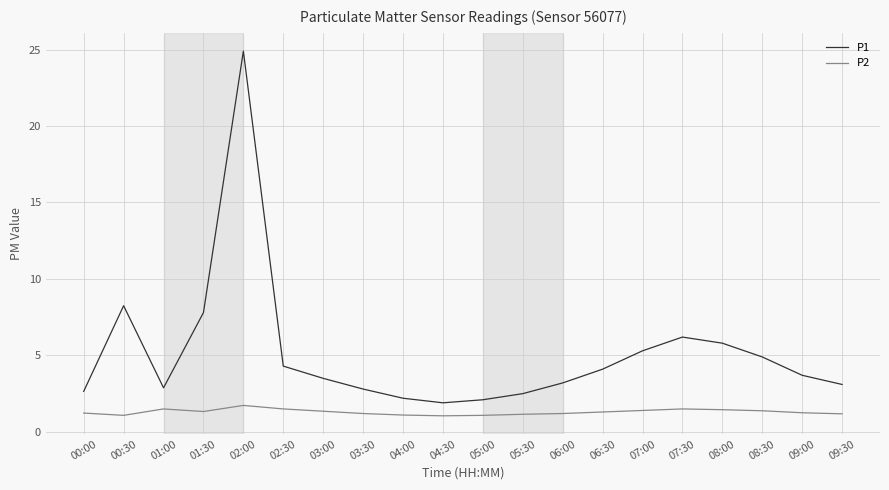

Does the chart have visible grid lines?

Yes